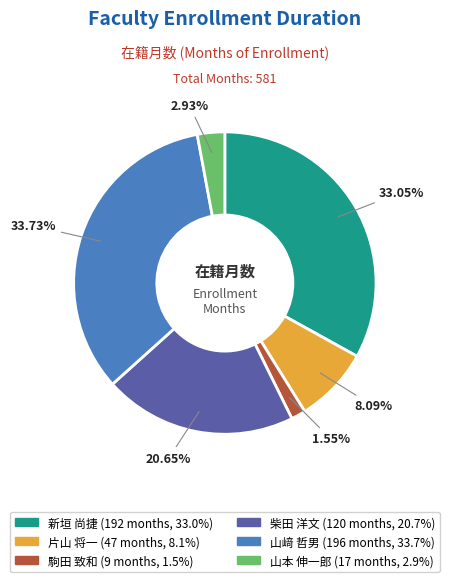

What percentage is the 柴田 洋文 slice, to the nearest percent?

21%